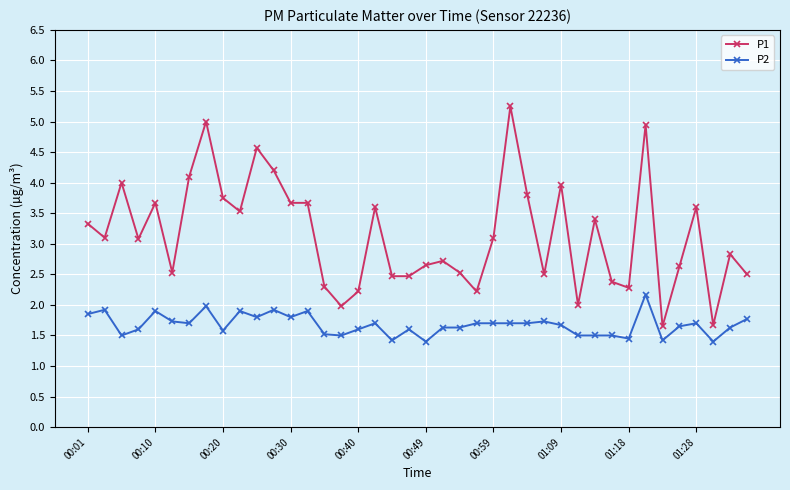

What is the value of the P2 point at the 28th from the left?

1.7